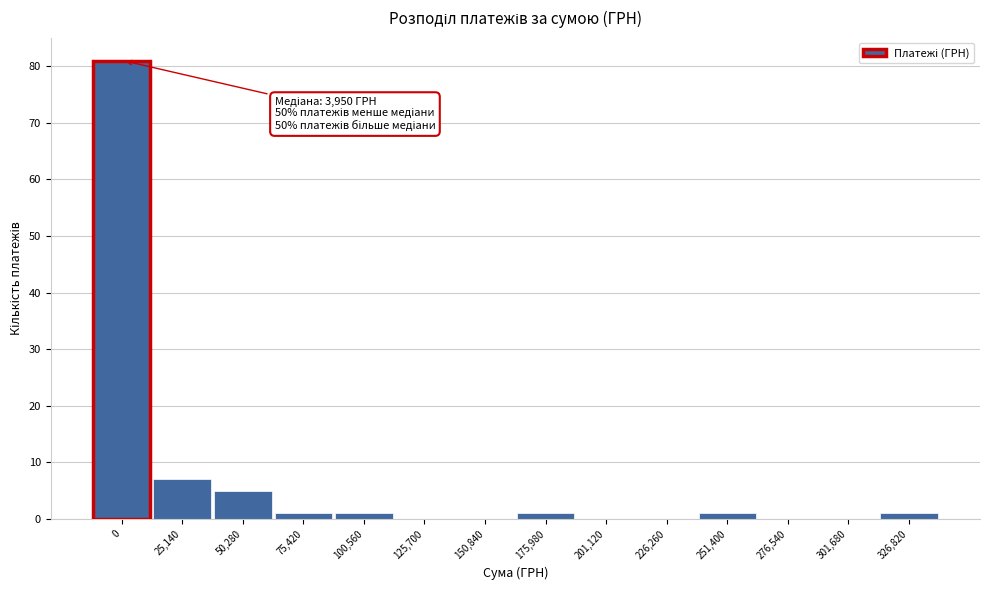

Reading left to right, transcribe all the data shown in this chart.

0=81	25,140=7	50,280=5	75,420=1	100,560=1	125,700=0	150,840=0	175,980=1	201,120=0	226,260=0	251,400=1	276,540=0	301,680=0	326,820=1